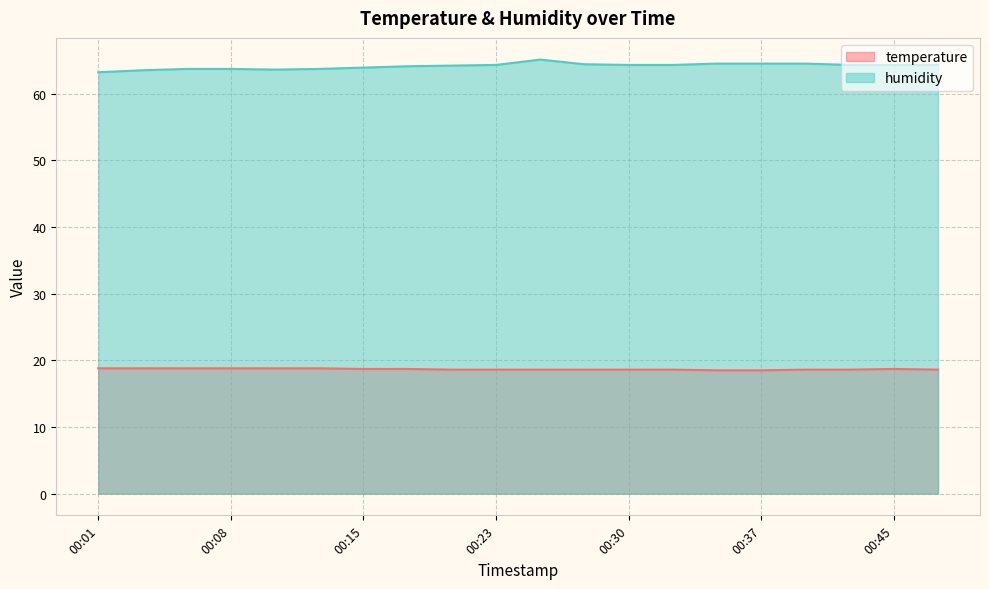

How many lines are shown in the chart?

2